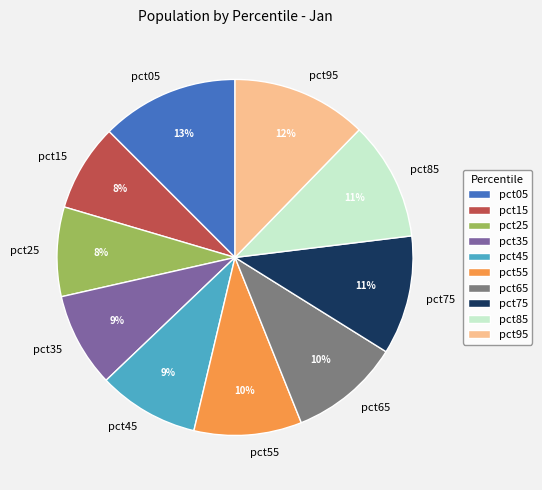

Count the number of slices in the pie.

10